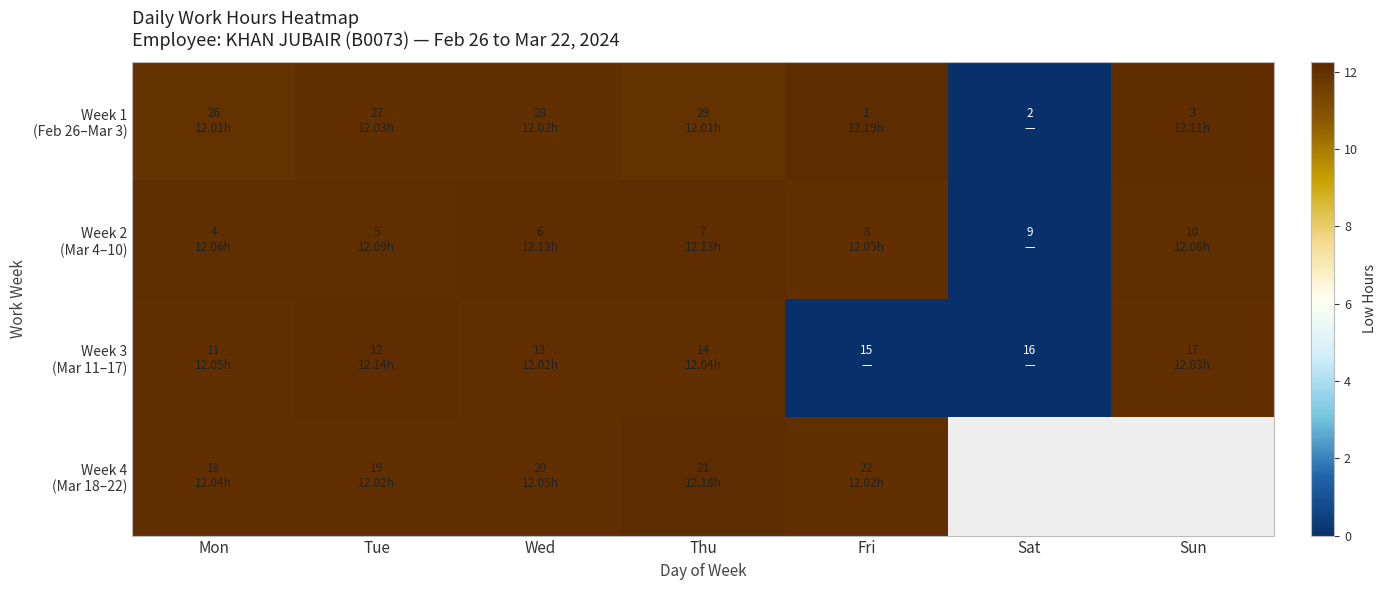

Where does the Week 3 (Mar 11–17) series first go above 12?

Mon